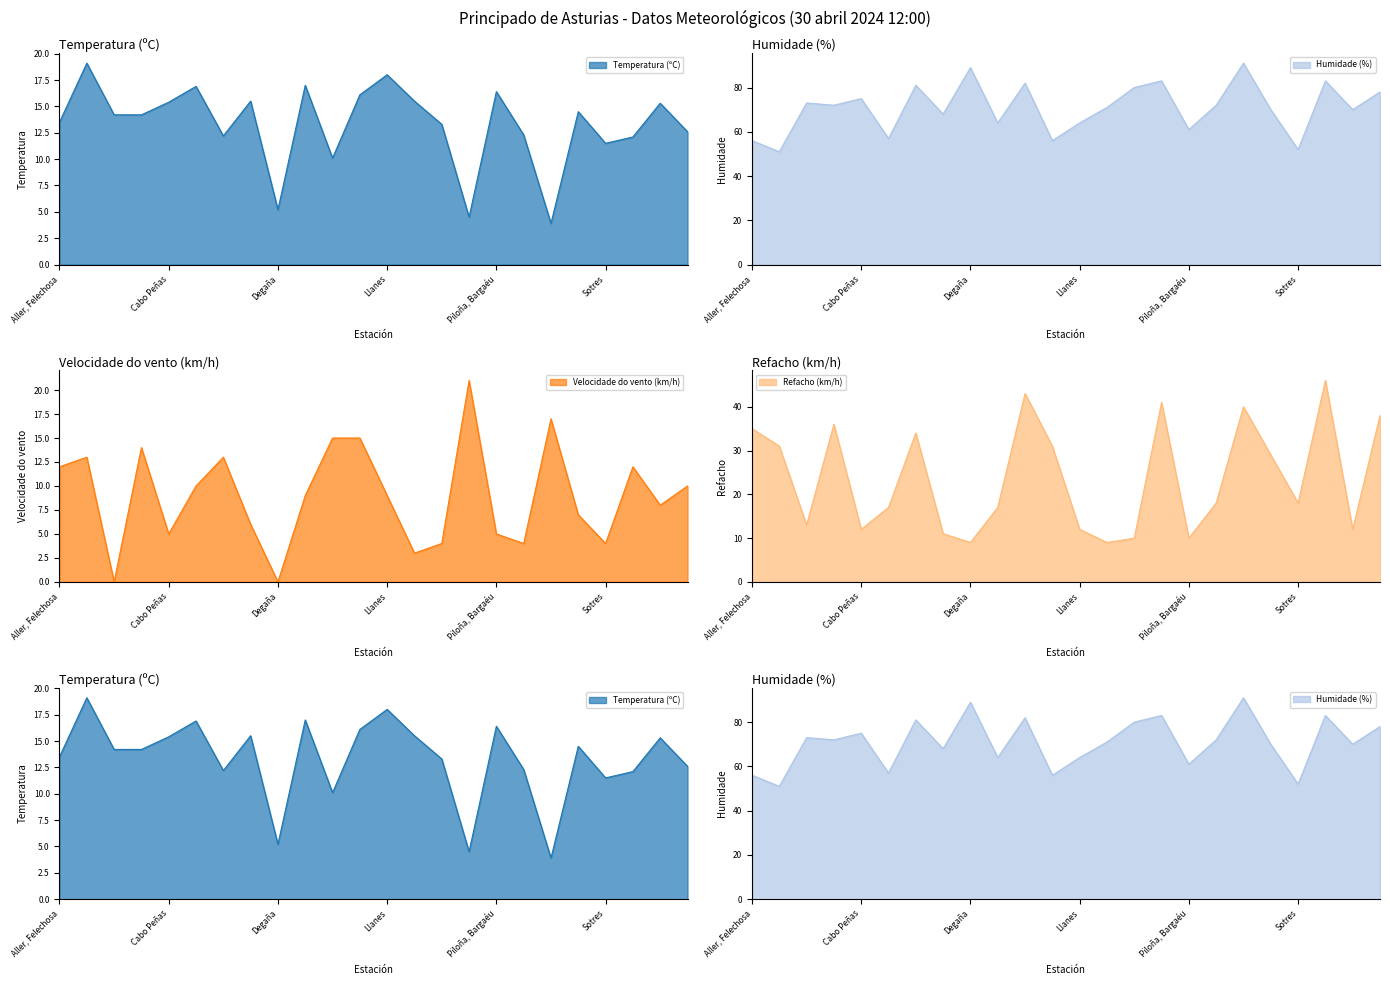

Reading right to left, list all the values displayed in this chart.

Temperatura (ºC): Villayón, Oneta=12.6	Tineo, Soutu=15.3	Taramundi, Ouria=12.1	Sotres=11.5	Salas, Camuño=14.5	Puerto de Leitariegos=3.9	Pola de Somiedo=12.3	Piloña, Bargaéu=16.4	Pajares-Valgrande=4.5	Oviedo=13.3	Mieres, Baiña=15.5	Llanes=18.0	Lena, Ronzón=16.1	Ibias, San Antolin=10.1	Gijón, Campus=17.0	Degaña=5.2	Colunga=15.5	Castropol=12.2	Cabrales=16.9	Cabo Peñas=15.4	Cabo Busto=14.2	Asturias Aeropuerto=14.2	Amieva, Panizales=19.1	Aller, Felechosa=13.5
Humidade (%): Villayón, Oneta=78.0	Tineo, Soutu=70.0	Taramundi, Ouria=83.0	Sotres=52.0	Salas, Camuño=70.0	Puerto de Leitariegos=91.0	Pola de Somiedo=72.0	Piloña, Bargaéu=61.0	Pajares-Valgrande=83.0	Oviedo=80.0	Mieres, Baiña=71.0	Llanes=64.0	Lena, Ronzón=56.0	Ibias, San Antolin=82.0	Gijón, Campus=64.0	Degaña=89.0	Colunga=68.0	Castropol=81.0	Cabrales=57.0	Cabo Peñas=75.0	Cabo Busto=72.0	Asturias Aeropuerto=73.0	Amieva, Panizales=51.0	Aller, Felechosa=56.0
Velocidade do vento (km/h): Villayón, Oneta=10.0	Tineo, Soutu=8.0	Taramundi, Ouria=12.0	Sotres=4.0	Salas, Camuño=7.0	Puerto de Leitariegos=17.0	Pola de Somiedo=4.0	Piloña, Bargaéu=5.0	Pajares-Valgrande=21.0	Oviedo=4.0	Mieres, Baiña=3.0	Llanes=9.0	Lena, Ronzón=15.0	Ibias, San Antolin=15.0	Gijón, Campus=9.0	Degaña=0.0	Colunga=6.0	Castropol=13.0	Cabrales=10.0	Cabo Peñas=5.0	Cabo Busto=14.0	Asturias Aeropuerto=0.0	Amieva, Panizales=13.0	Aller, Felechosa=12.0
Refacho (km/h): Villayón, Oneta=38.0	Tineo, Soutu=12.0	Taramundi, Ouria=46.0	Sotres=18.0	Salas, Camuño=29.0	Puerto de Leitariegos=40.0	Pola de Somiedo=18.0	Piloña, Bargaéu=10.0	Pajares-Valgrande=41.0	Oviedo=10.0	Mieres, Baiña=9.0	Llanes=12.0	Lena, Ronzón=31.0	Ibias, San Antolin=43.0	Gijón, Campus=17.0	Degaña=9.0	Colunga=11.0	Castropol=34.0	Cabrales=17.0	Cabo Peñas=12.0	Cabo Busto=36.0	Asturias Aeropuerto=13.0	Amieva, Panizales=31.0	Aller, Felechosa=35.0